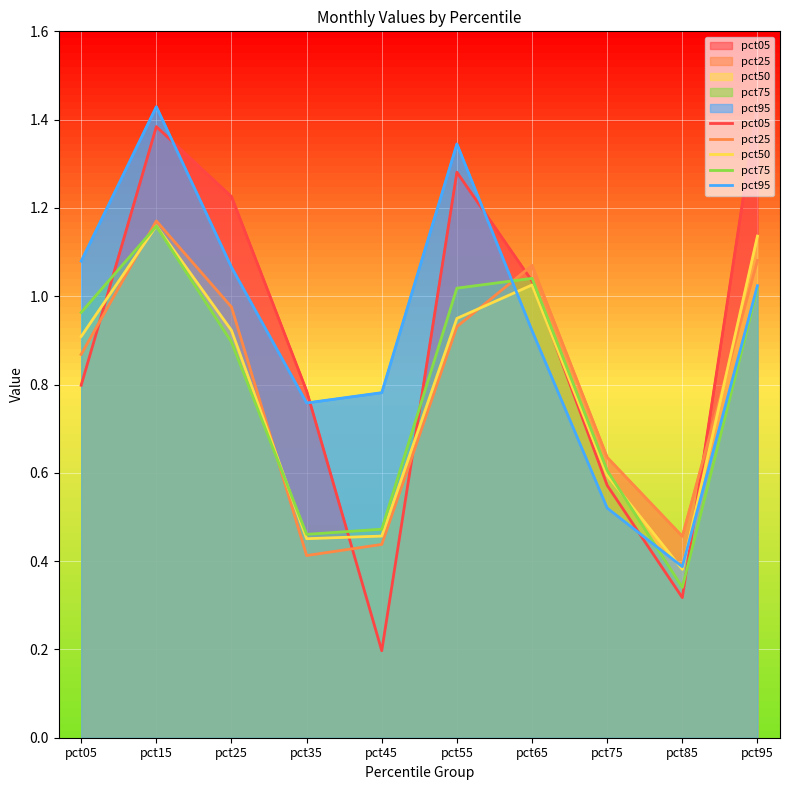

The pct95 series shows 0.9 at pct55. True or false?

False